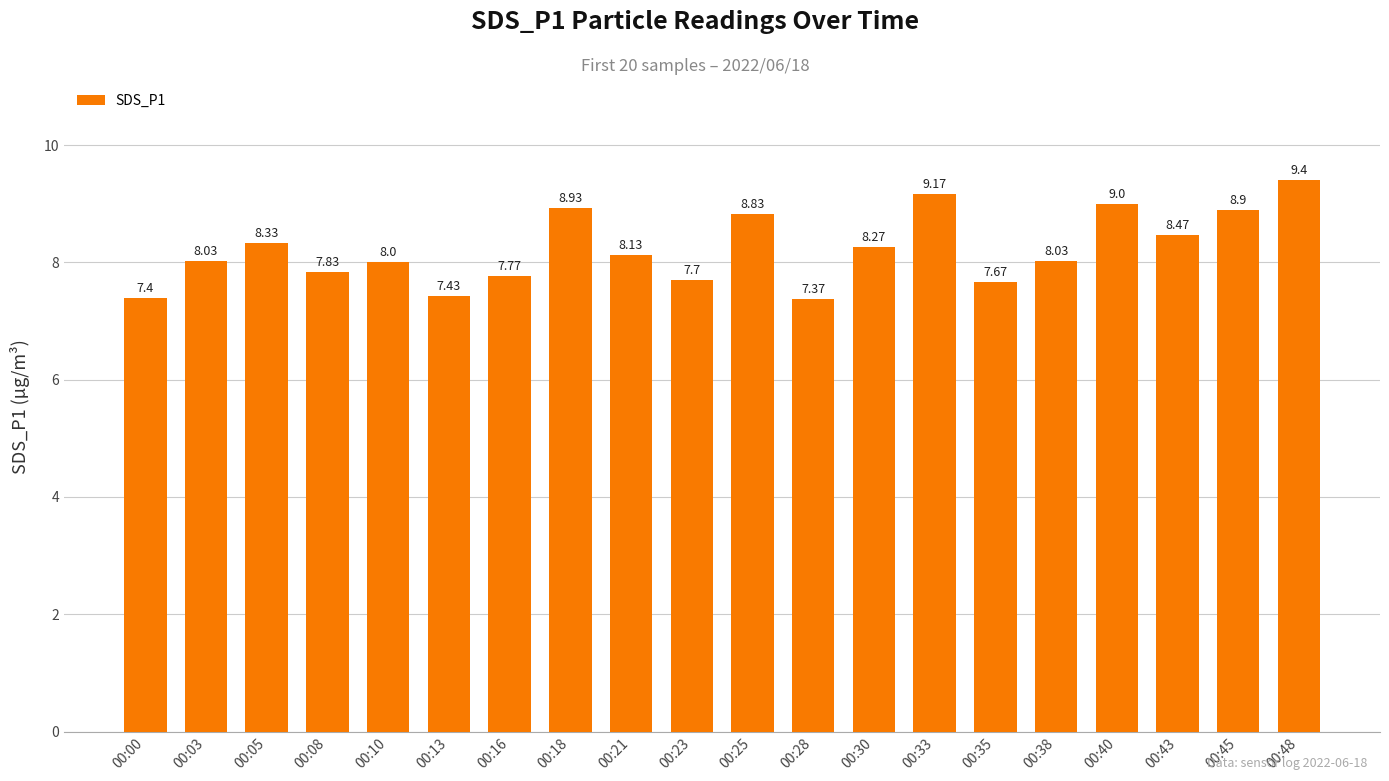

How many data points are less than 8?

7